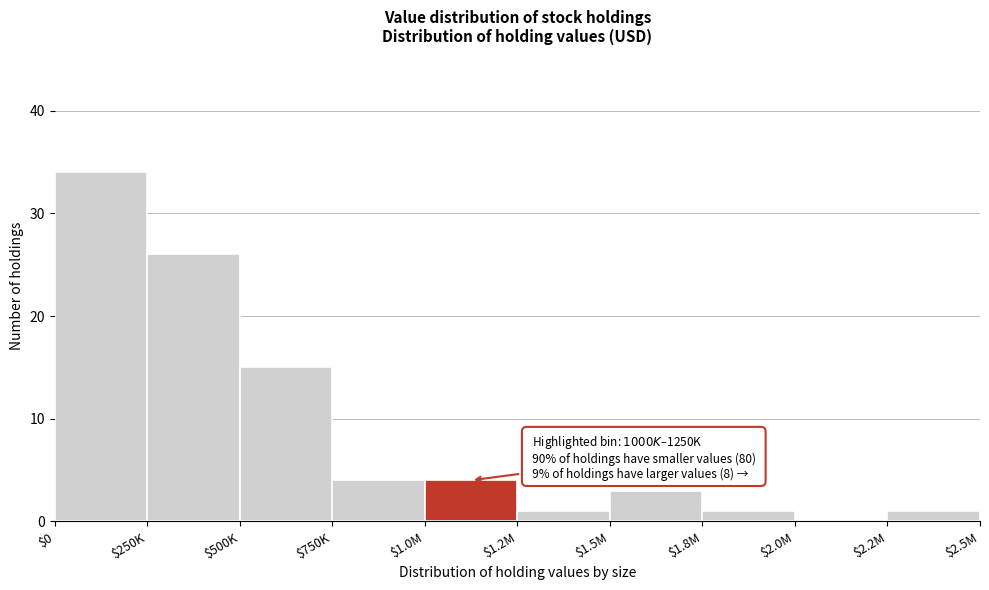

The chart shows a value of 4 at $750K. True or false?

True